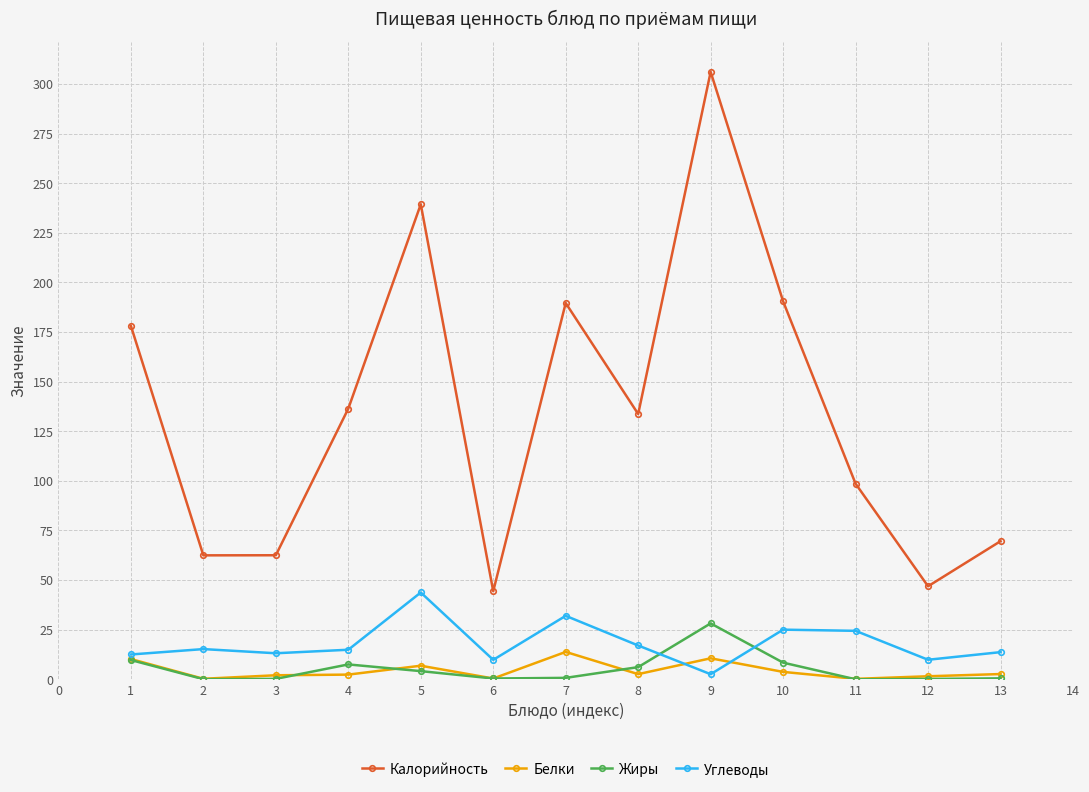

How many interior local peaks does the Калорийность series have?

3